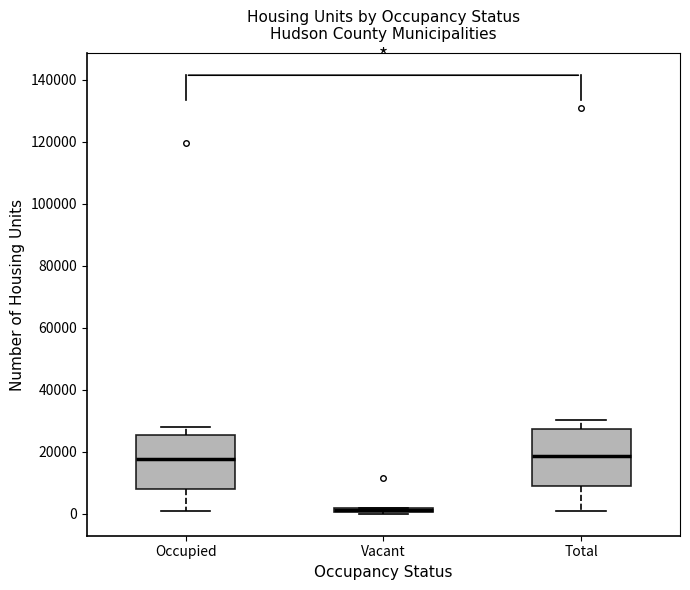

Which box has the lowest median line?

Vacant